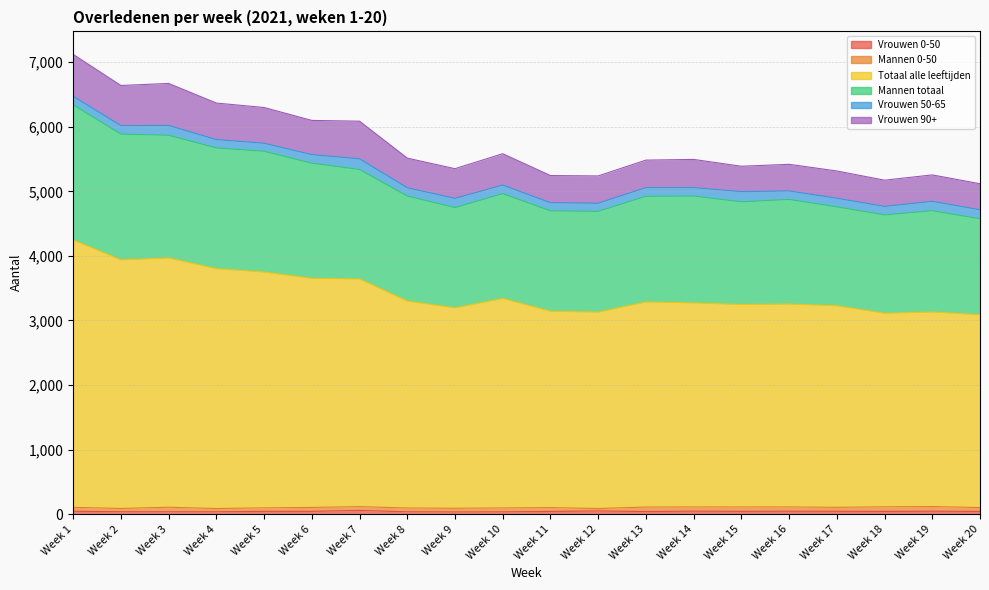

Is the value of Mannen totaal at Week 15 greater than the value of Vrouwen 0-50 at Week 9?

Yes